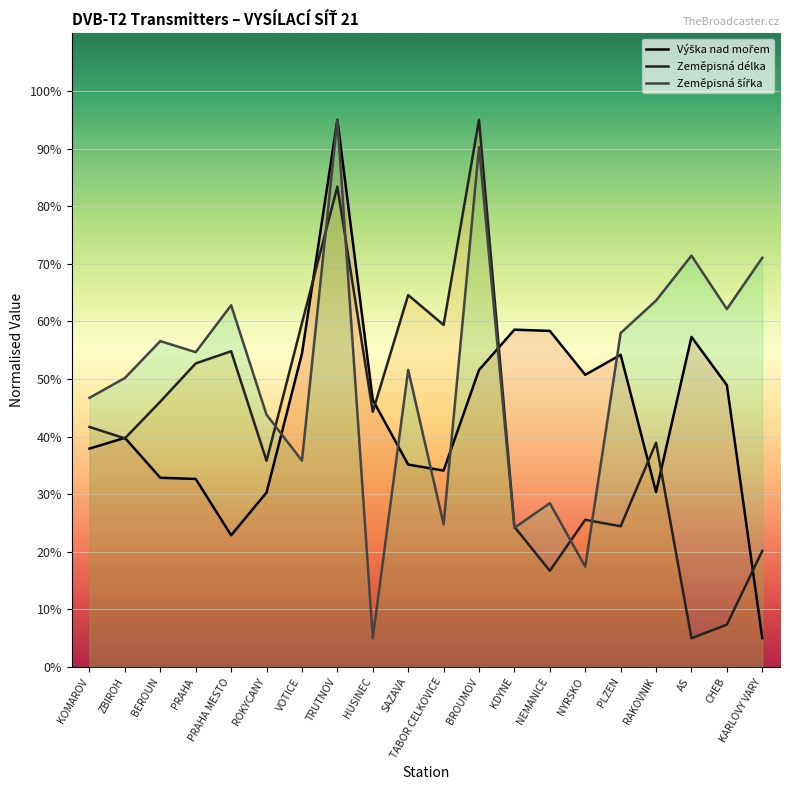

How many data points does each series have?

20